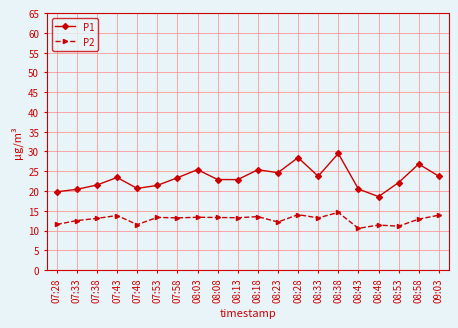

Which series has the widest spread of values?

P1